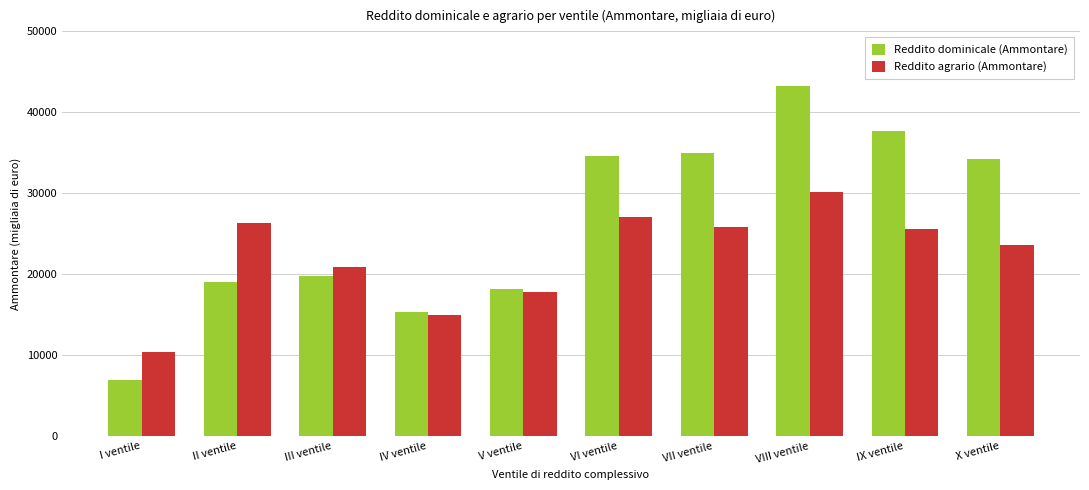

What position from the right is II ventile?

9